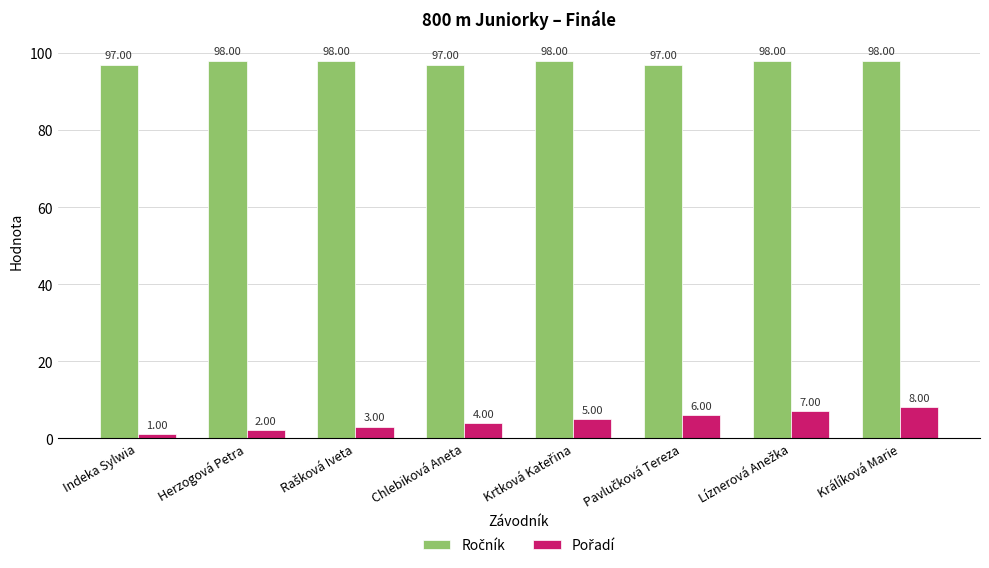

What is the spread (max minus min) of values at Králíková Marie?

90